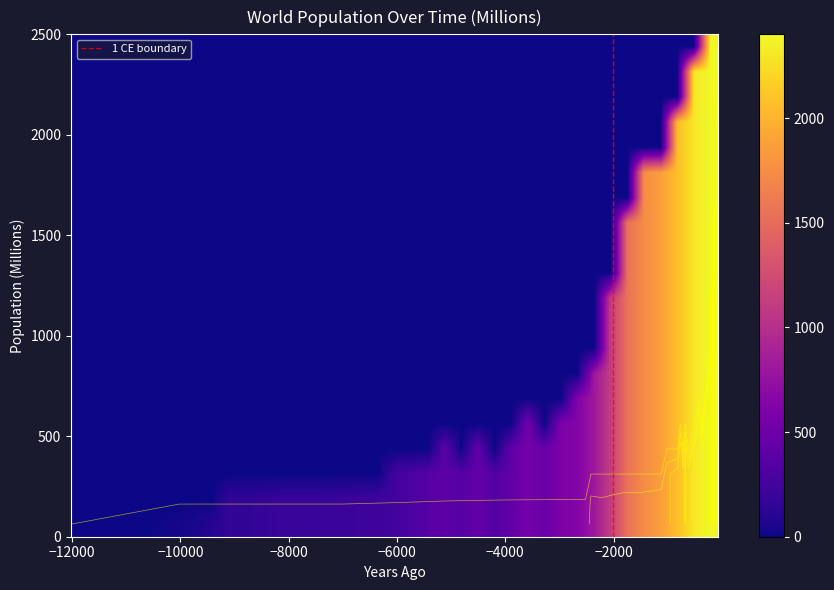

How many values in the 2 series are below 600?

10